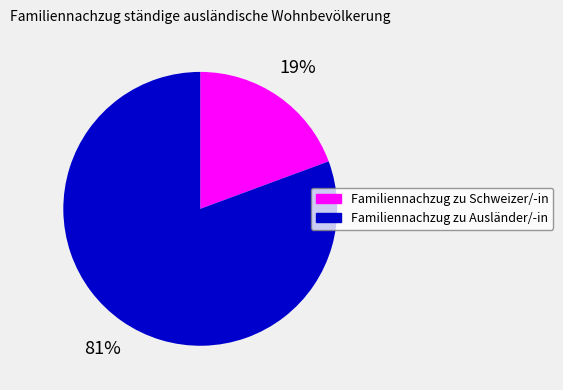

Does Familiennachzug zu Schweizer/-in account for over 50% of the chart?

No